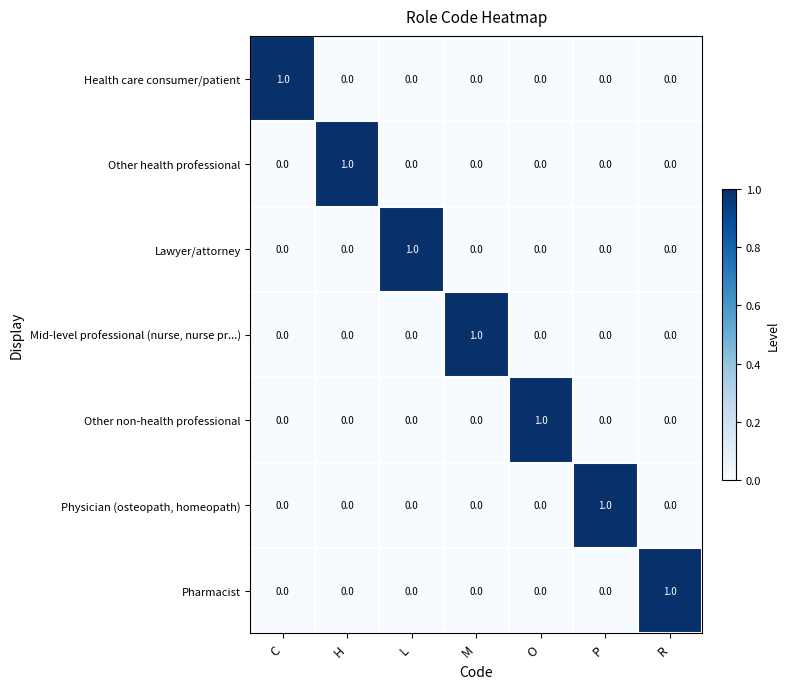

Which category has the highest value in the Other non-health professional series?

O